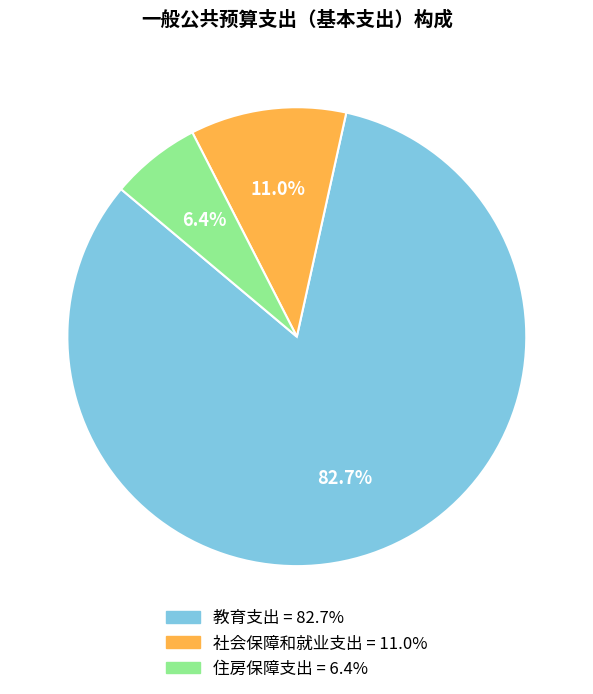

How many slices are in this pie chart?

3